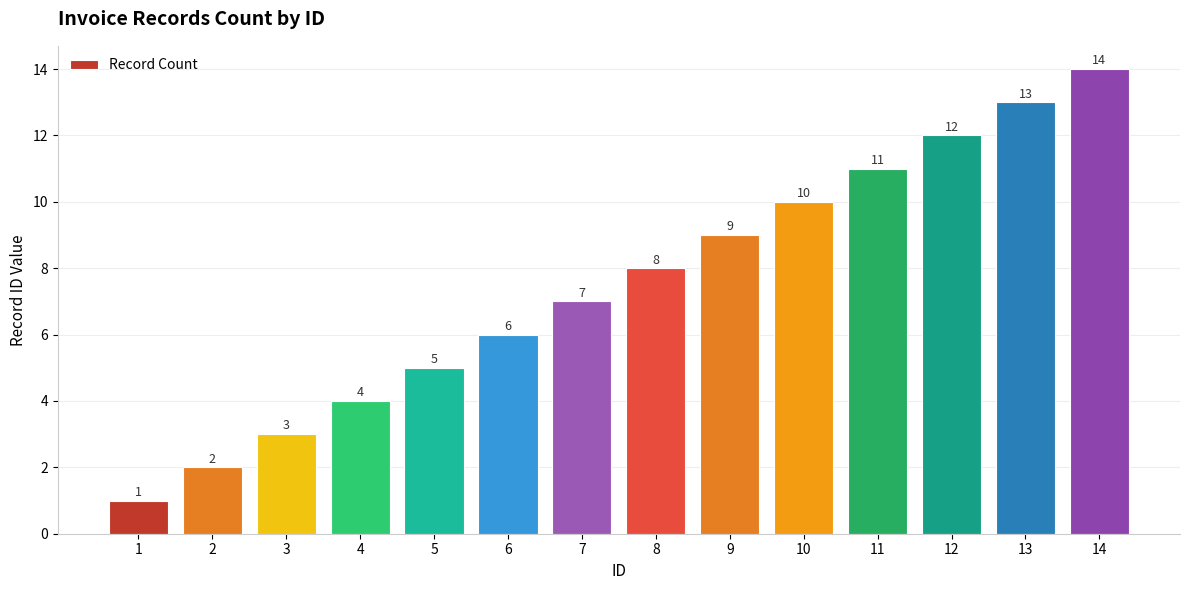

How many values are below 8?

7